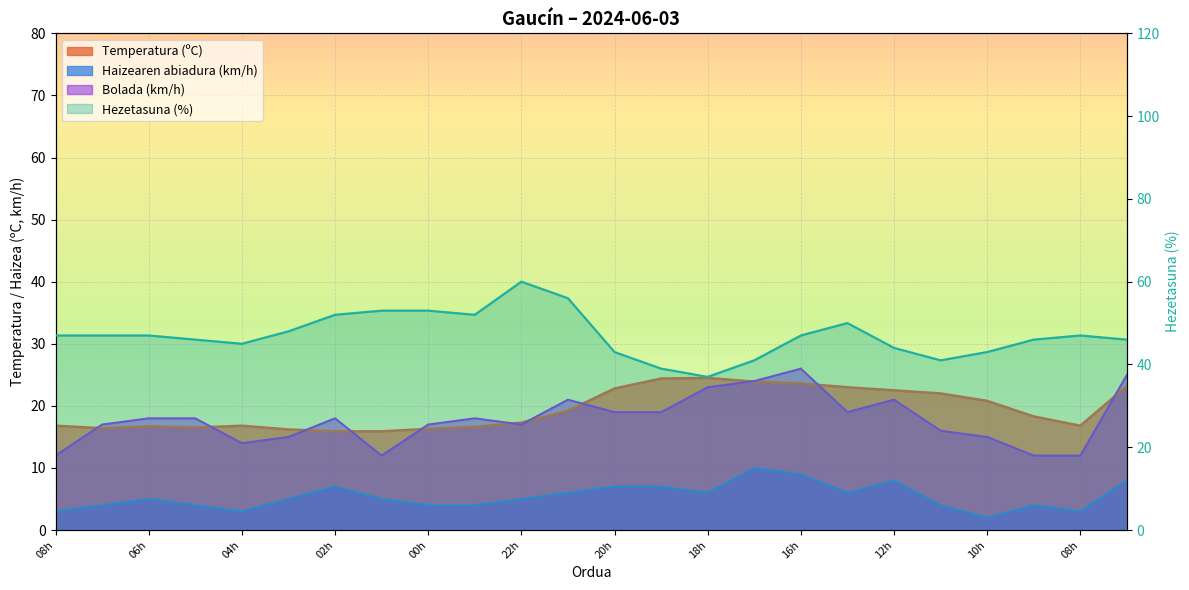

True or false: Haizearen abiadura (km/h) and Hezetasuna (%) cross at least once.

False